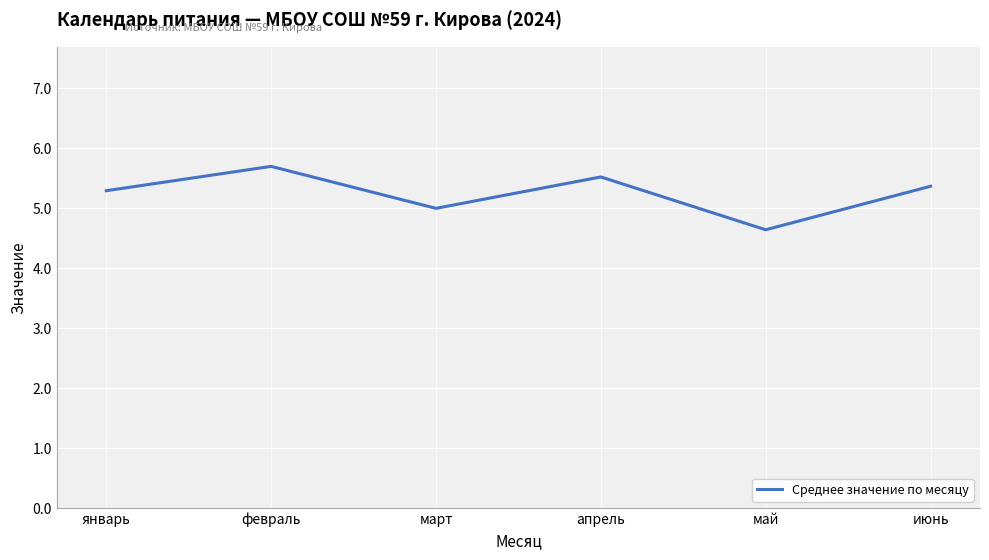

What is the sum of all values?

31.5